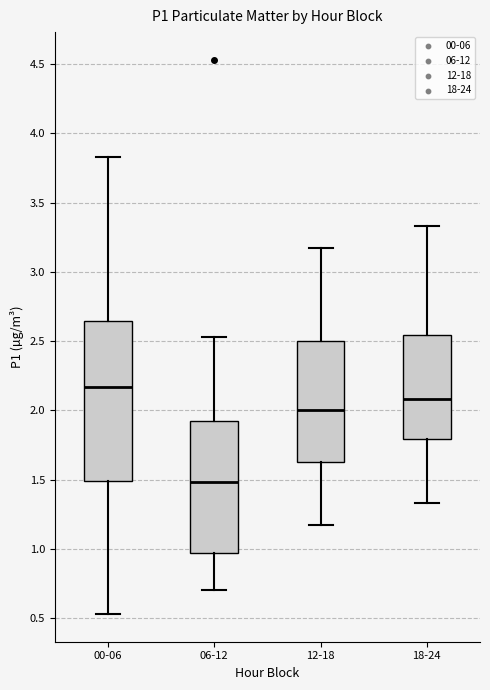

Which box is the tallest, from its lower edge to its upper edge?

00-06